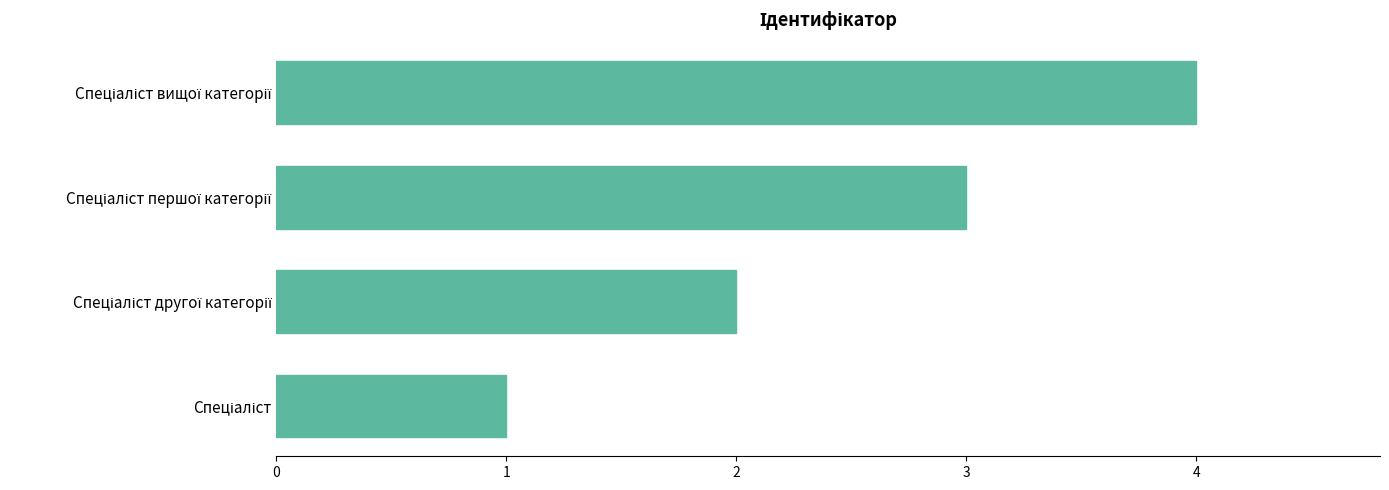

What is the difference between the maximum and minimum values?

3